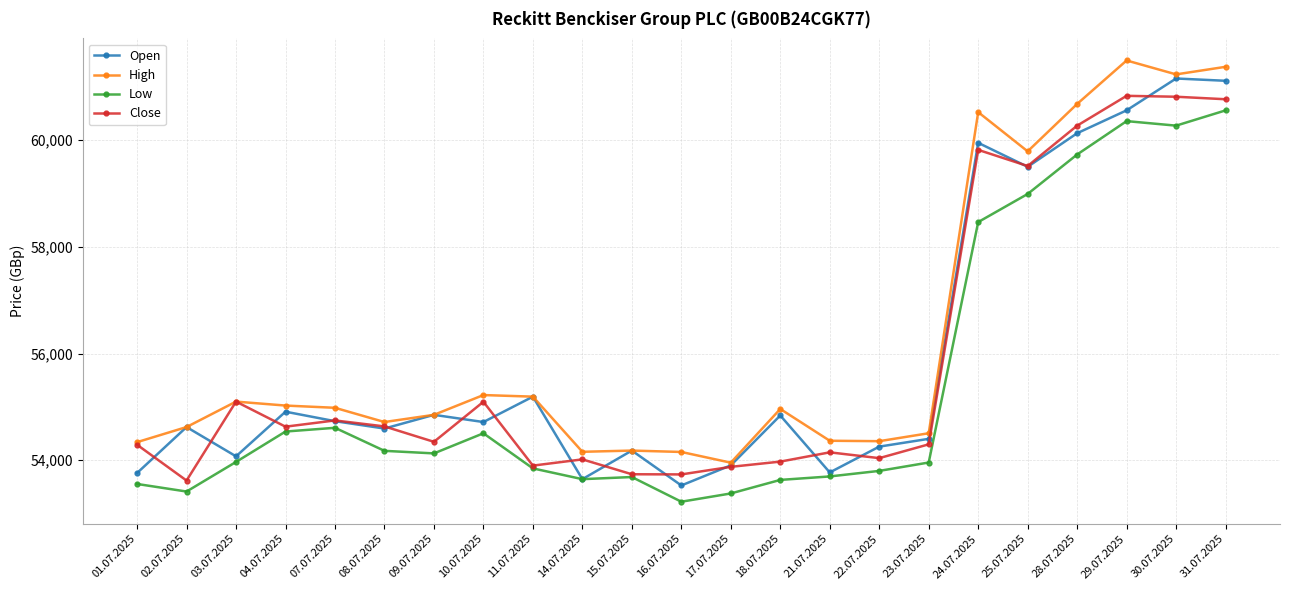

How many series are shown in this chart?

4